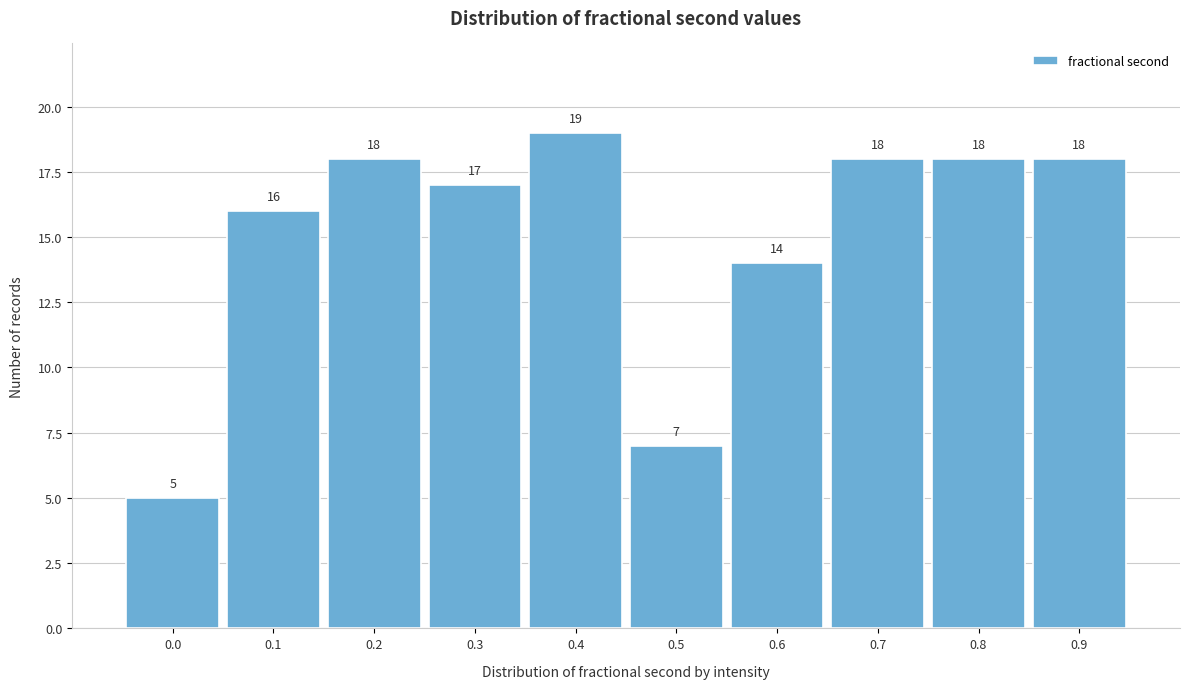

Reading left to right, what are all the values shown in this chart?

5	16	18	17	19	7	14	18	18	18